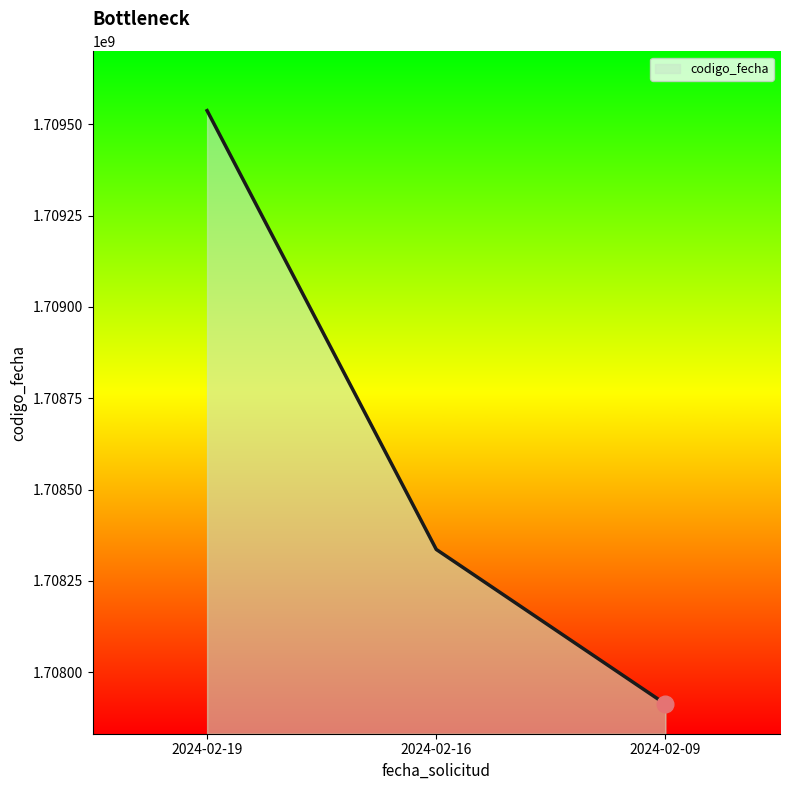

Reading left to right, what are all the values shown in this chart?

1709537711	1708336104	1707912680